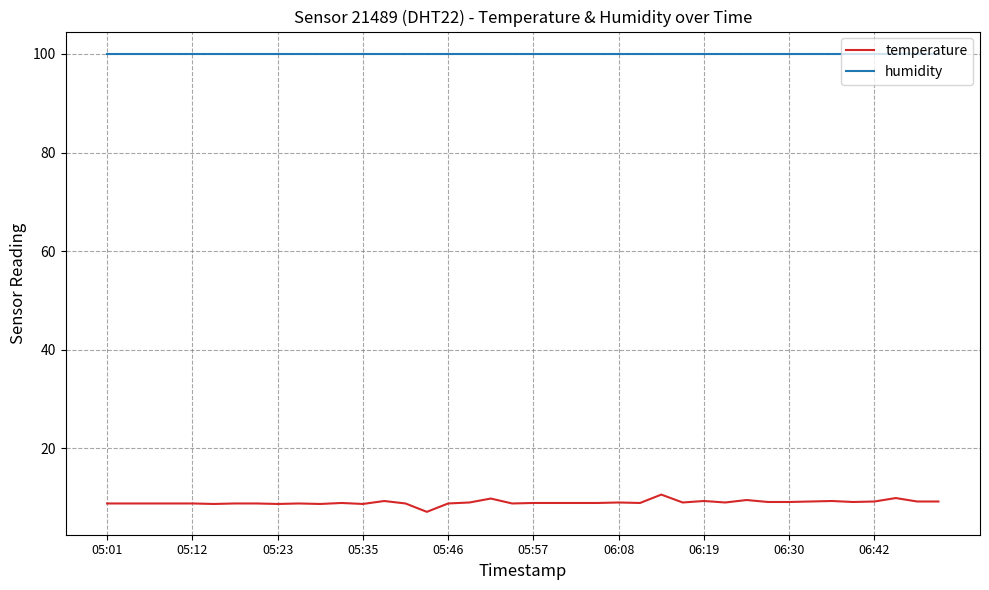

What is the average value of the temperature series?

9.0